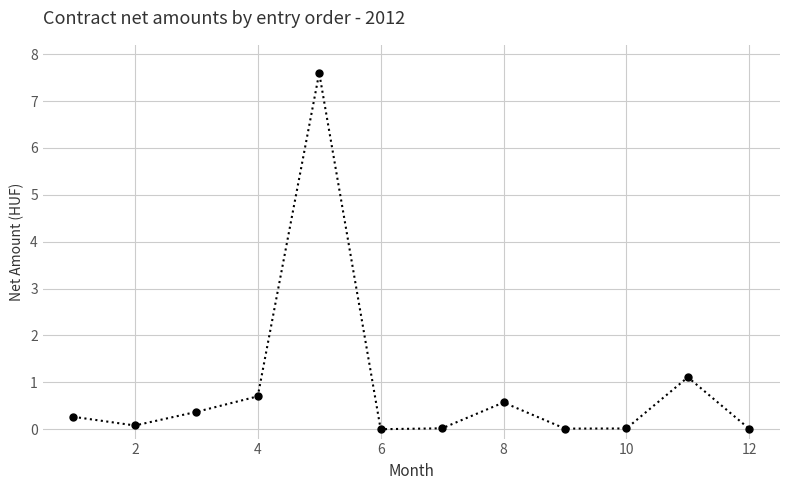

What is the value of the 4th point from the left?

0.7